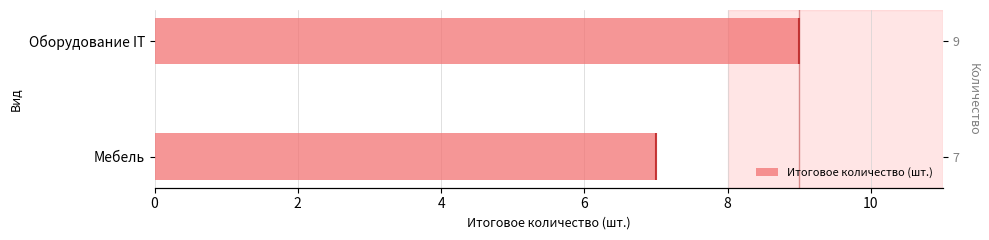

Reading left to right, list all the values displayed in this chart.

7	9